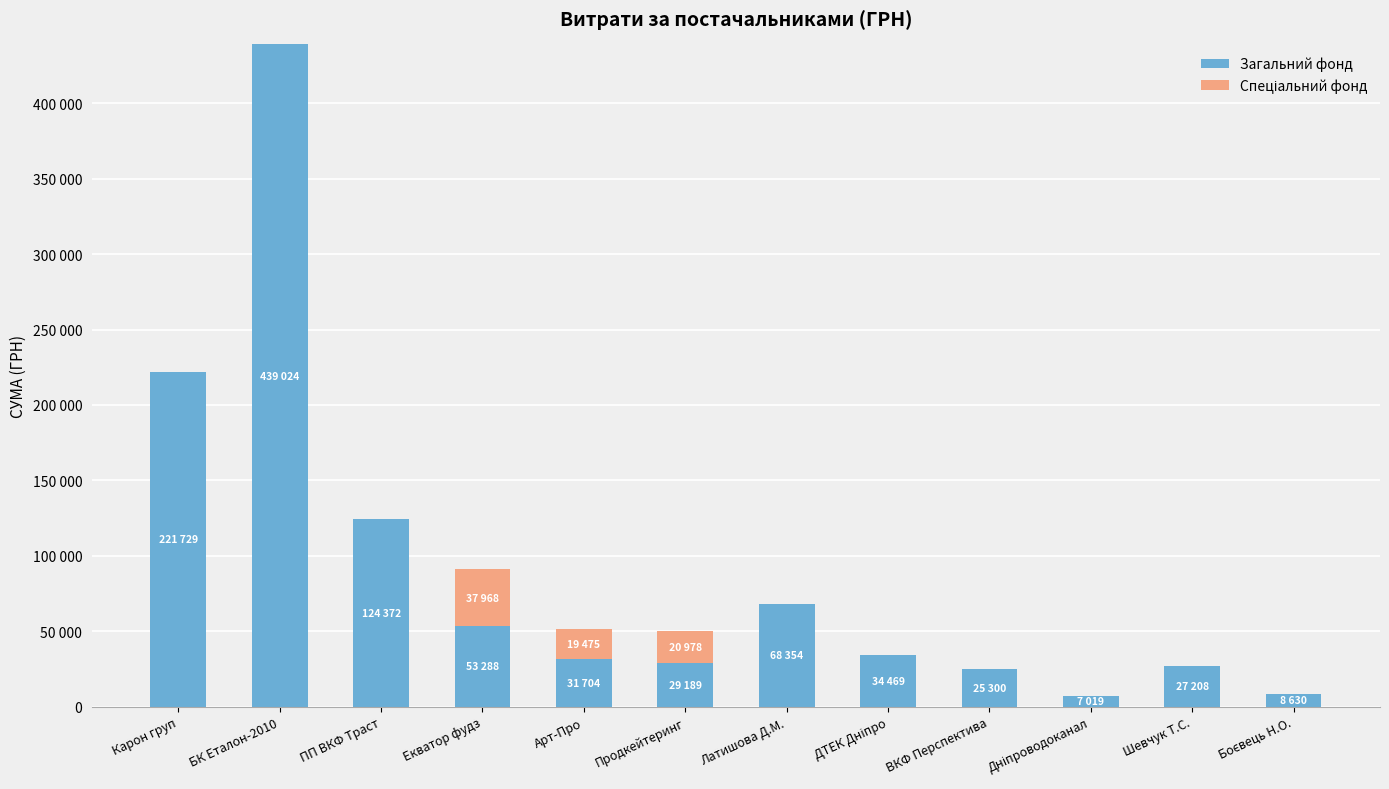

Are the bars grouped side by side (vs. stacked)?

No